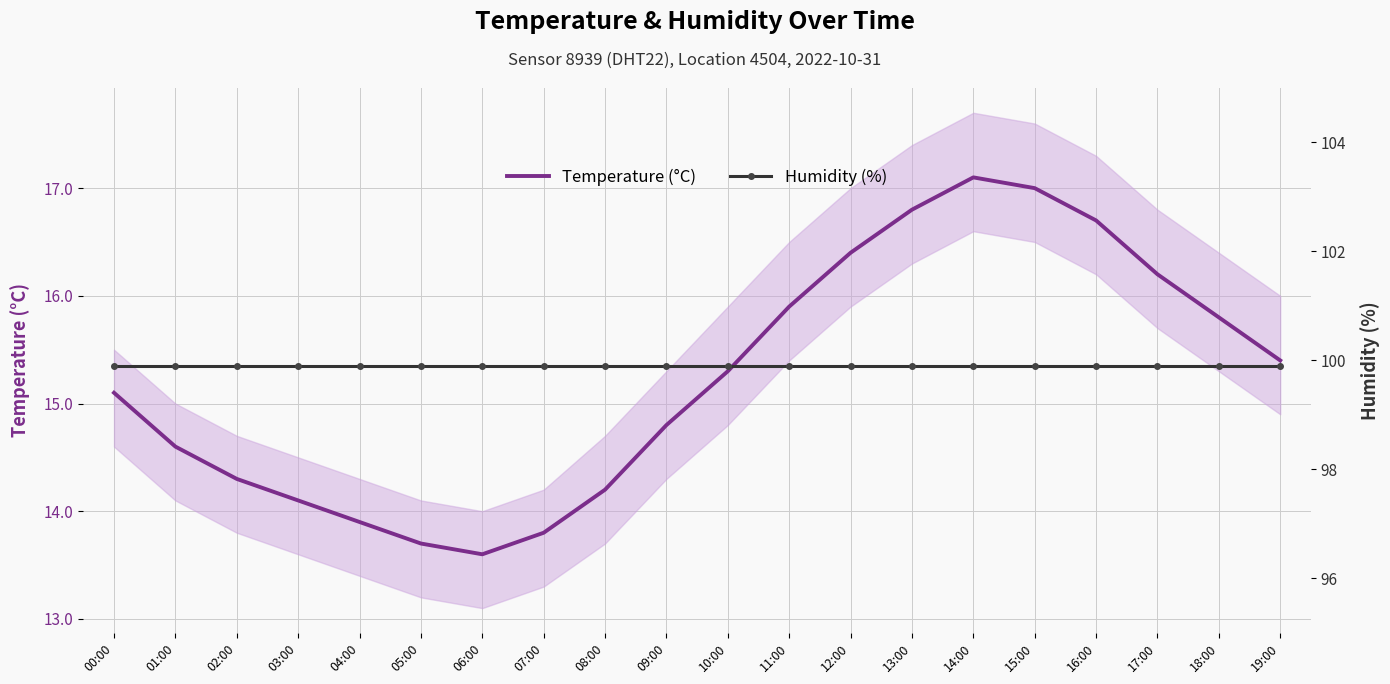

What are all the series names shown in the legend?

Temperature (°C), Humidity (%)